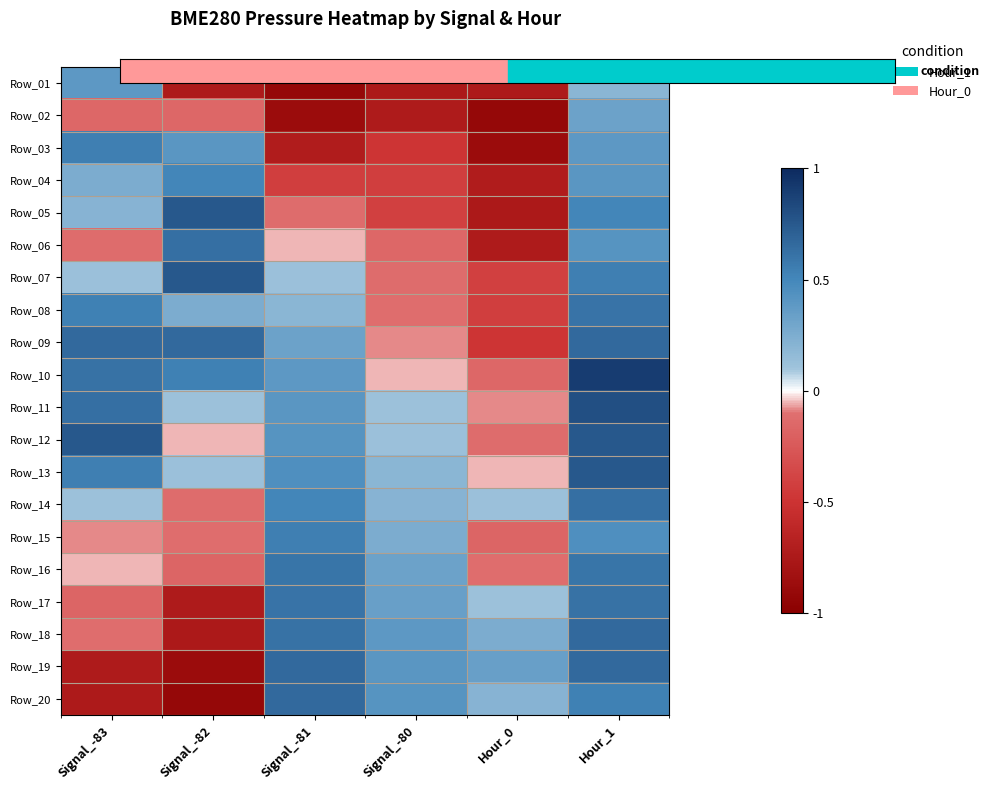

What is the total value across all series at Hour_0?

-5.7